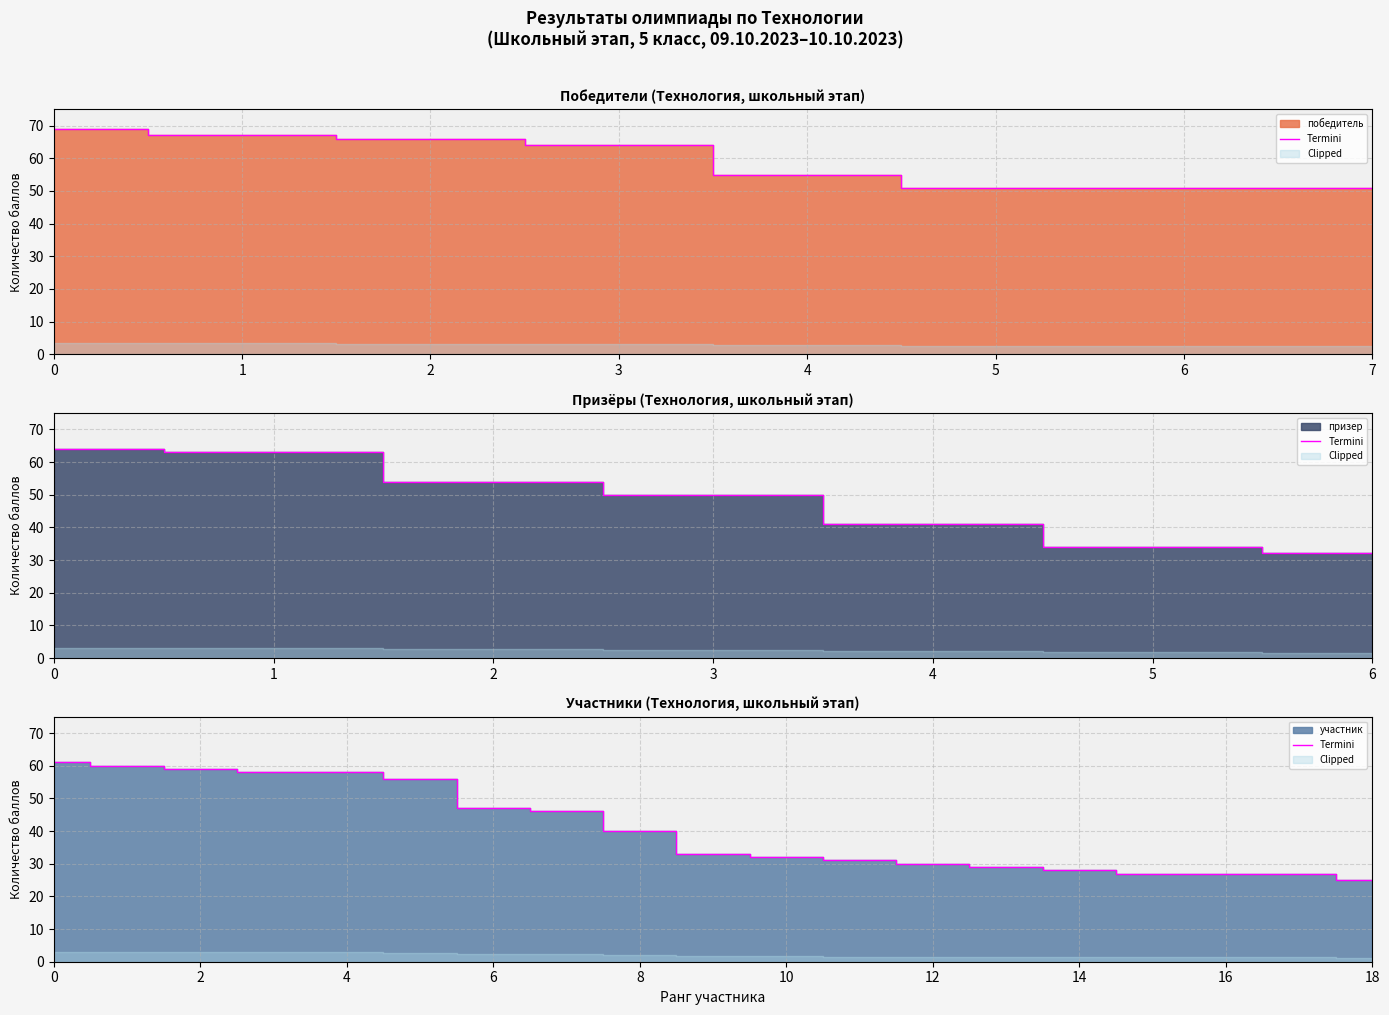

What is the sum of all values?

774